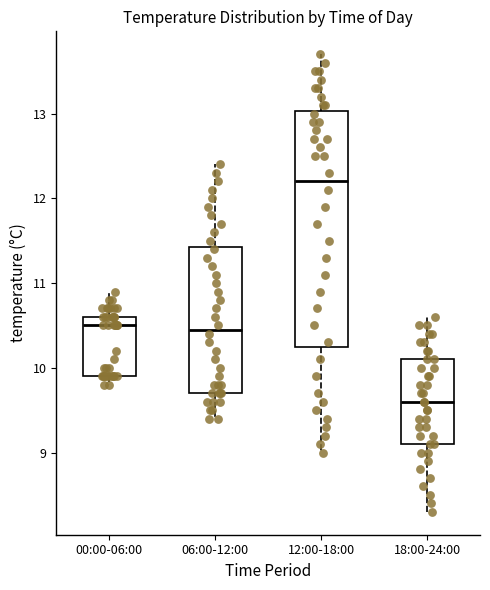

Which box has the lowest median line?

18:00-24:00